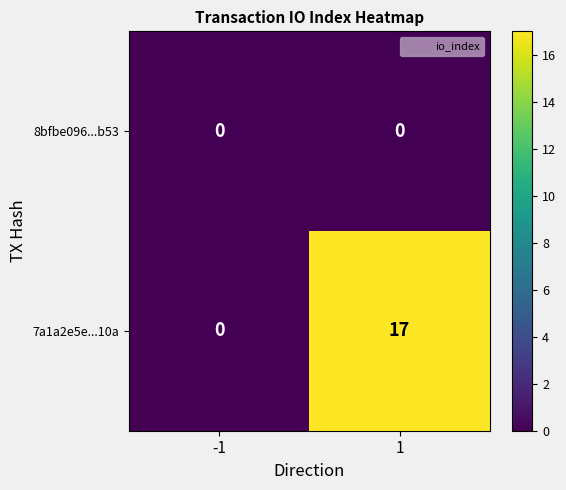

Reading left to right, what are all the values shown in this chart?

8bfbe096...b53: 0	0
7a1a2e5e...10a: 0	17